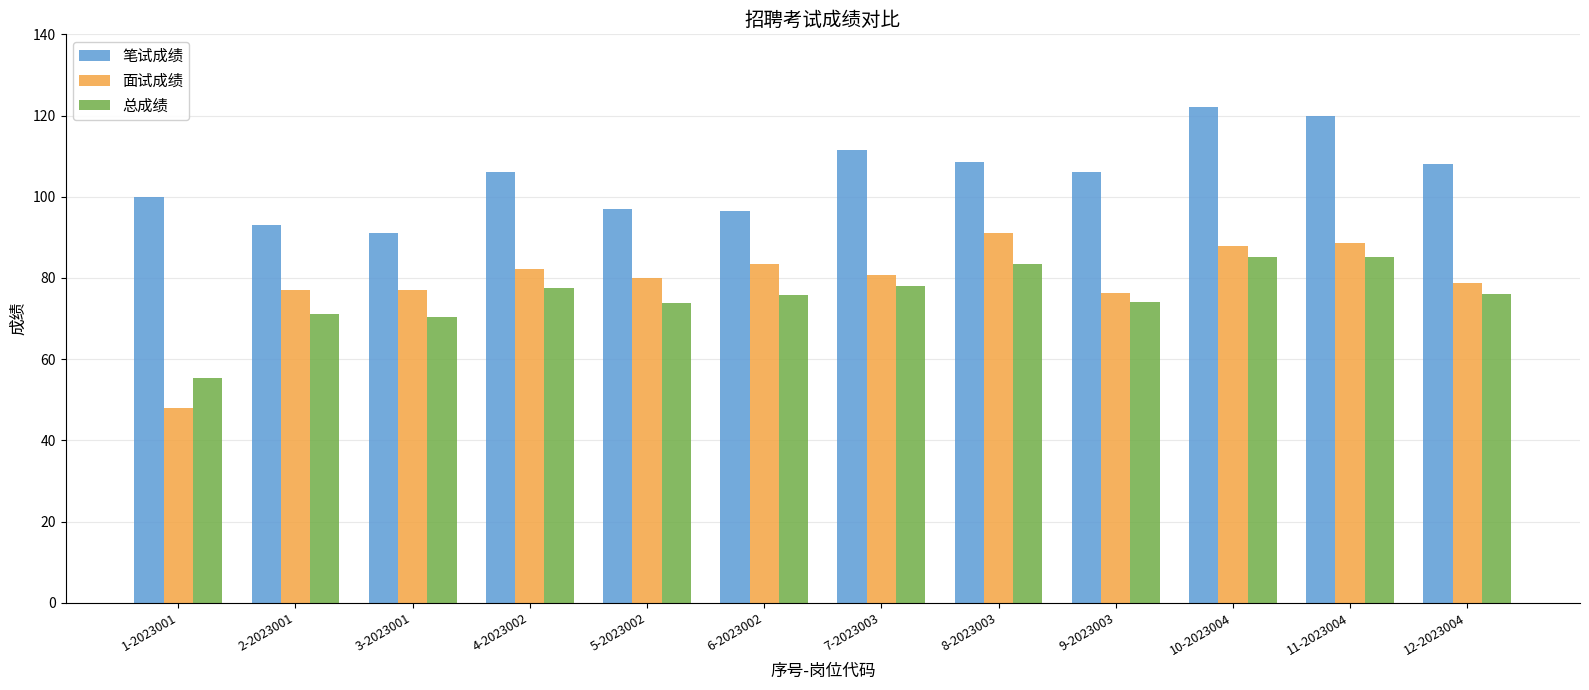

What is the spread (max minus min) of values at 2-2023001?

22.0